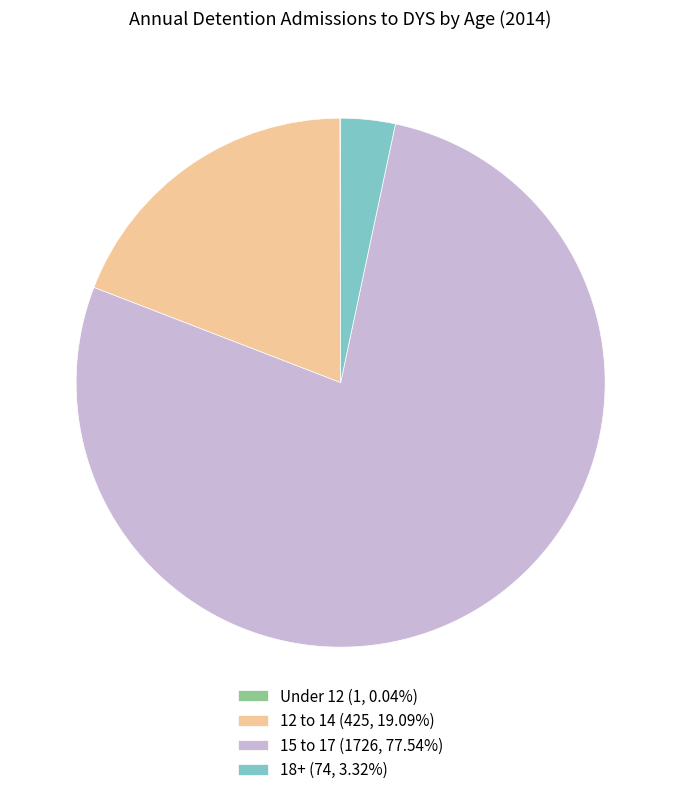

Does 15 to 17 (1726, 77.54%) account for over 50% of the chart?

Yes